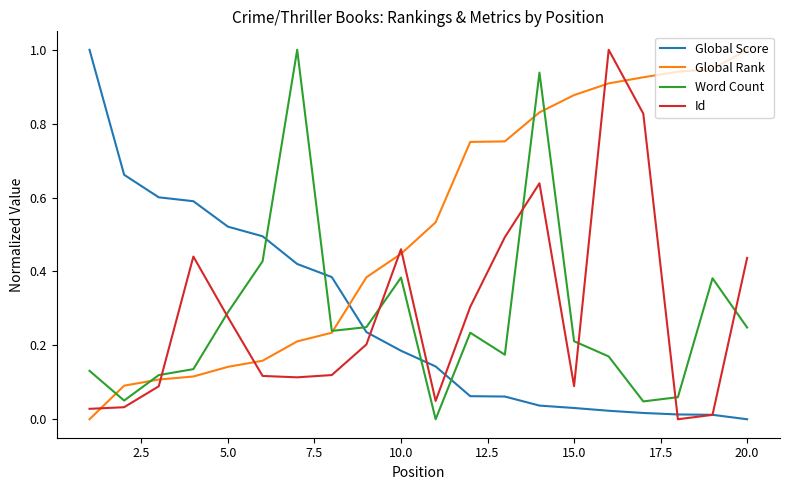

True or false: Word Count and Global Score intersect in this chart.

True